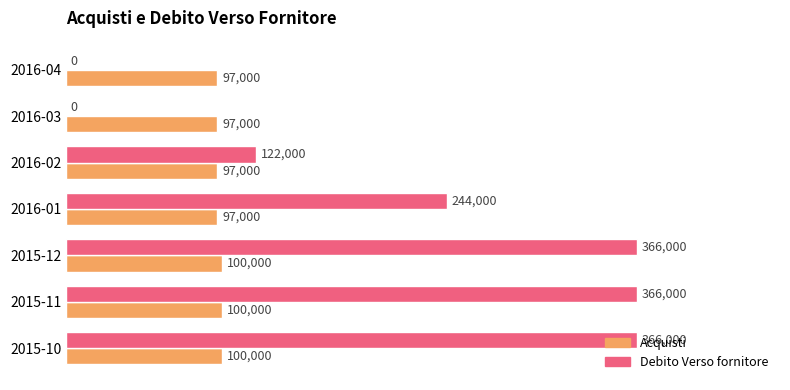

What is the sum of the Debito Verso fornitore values at 2016-03 and 2015-10?

366000